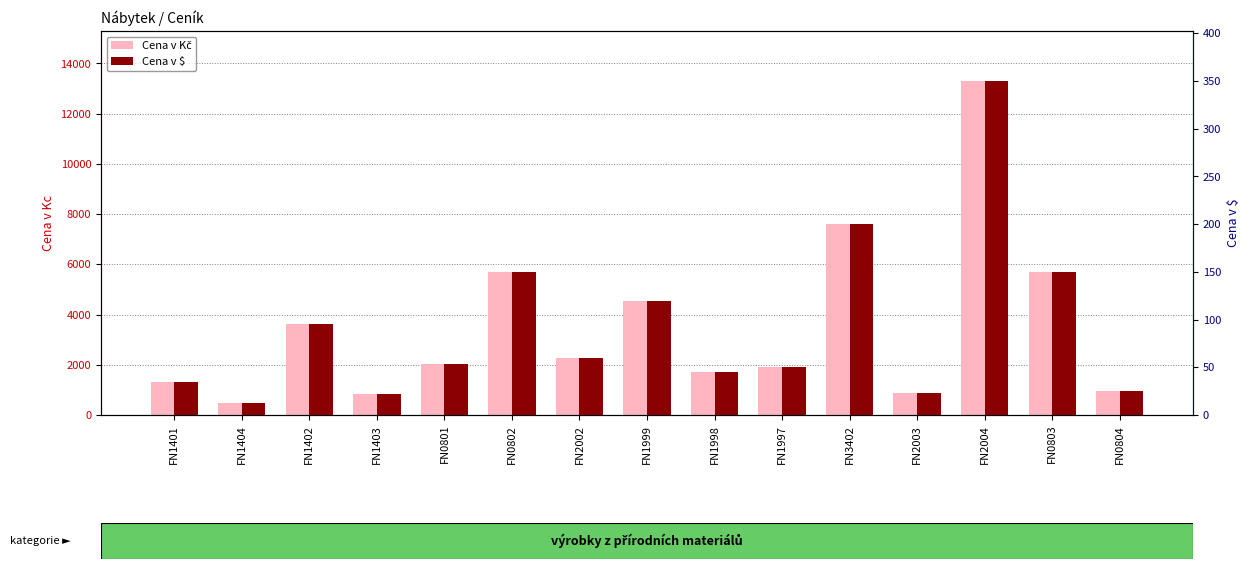

Rank the series by their average value, from highest to lowest.

Cena v Kč, Cena v $